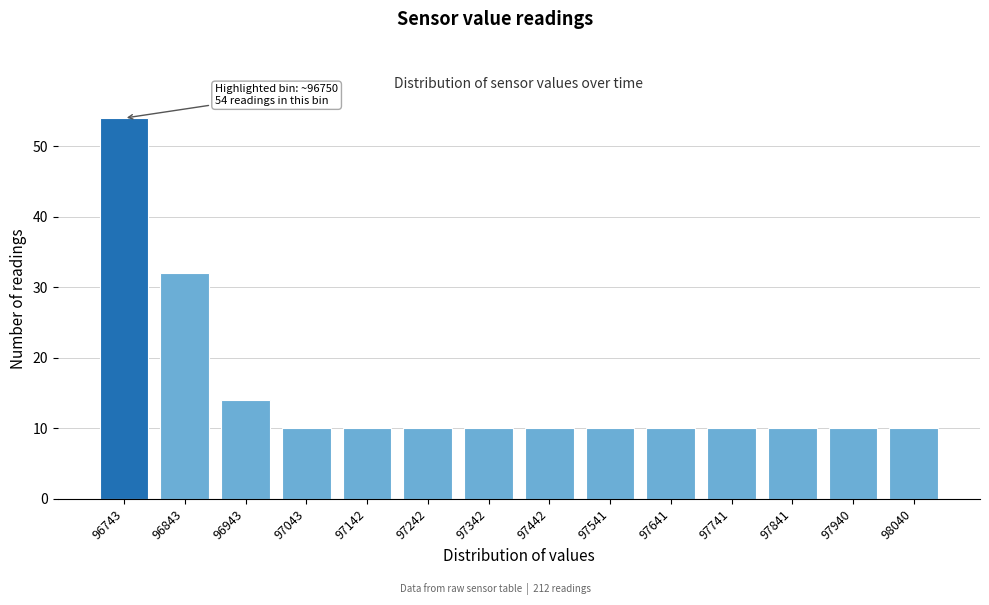

Reading left to right, transcribe all the data shown in this chart.

96743=54	96843=32	96943=14	97043=10	97142=10	97242=10	97342=10	97442=10	97541=10	97641=10	97741=10	97841=10	97940=10	98040=10